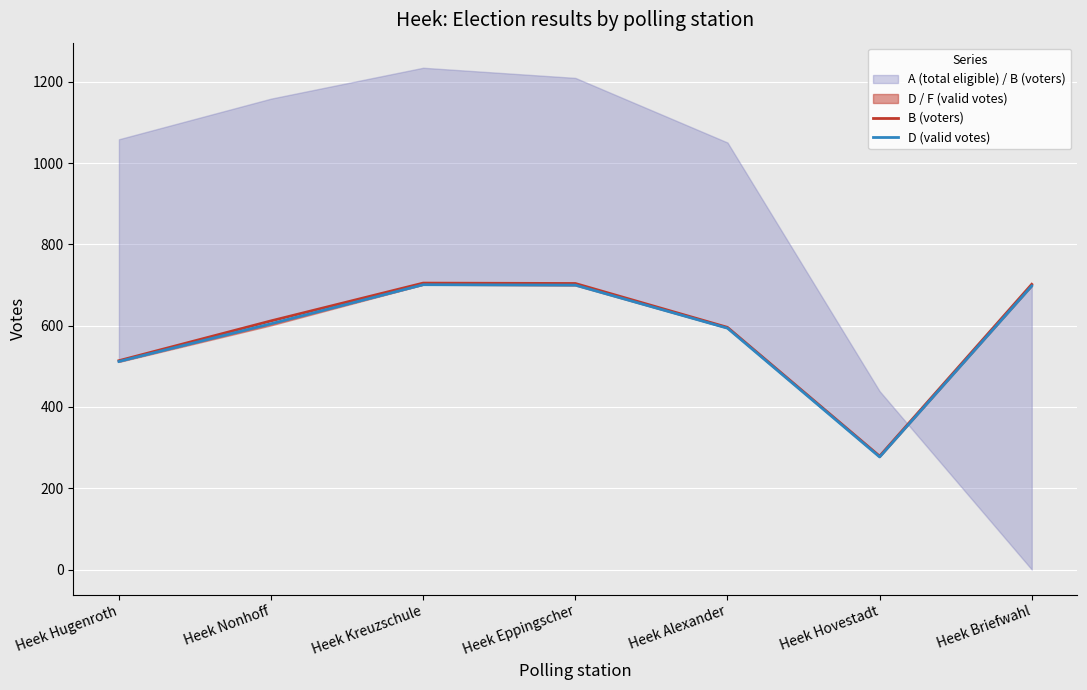

Which label corresponds to the smallest value in the chart?

Heek Hovestadt